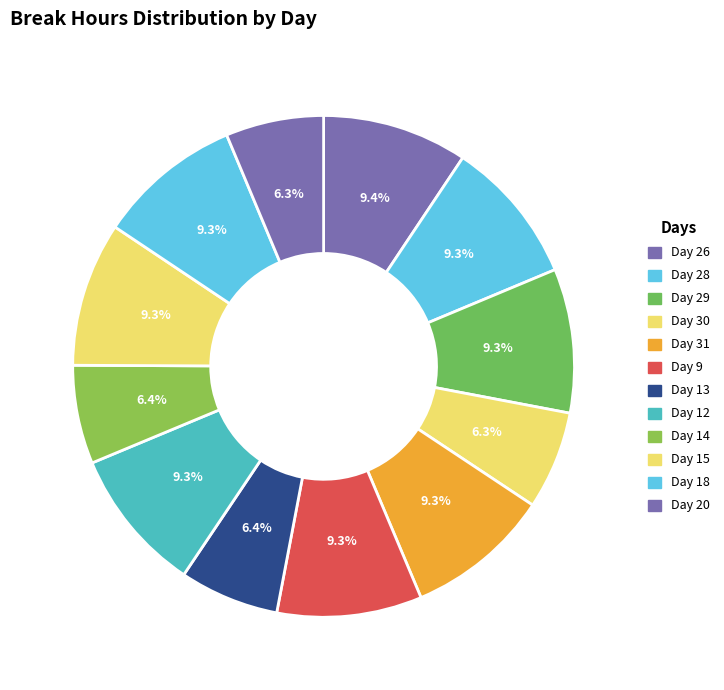

To the nearest percent, what is the average slice percentage?

8%